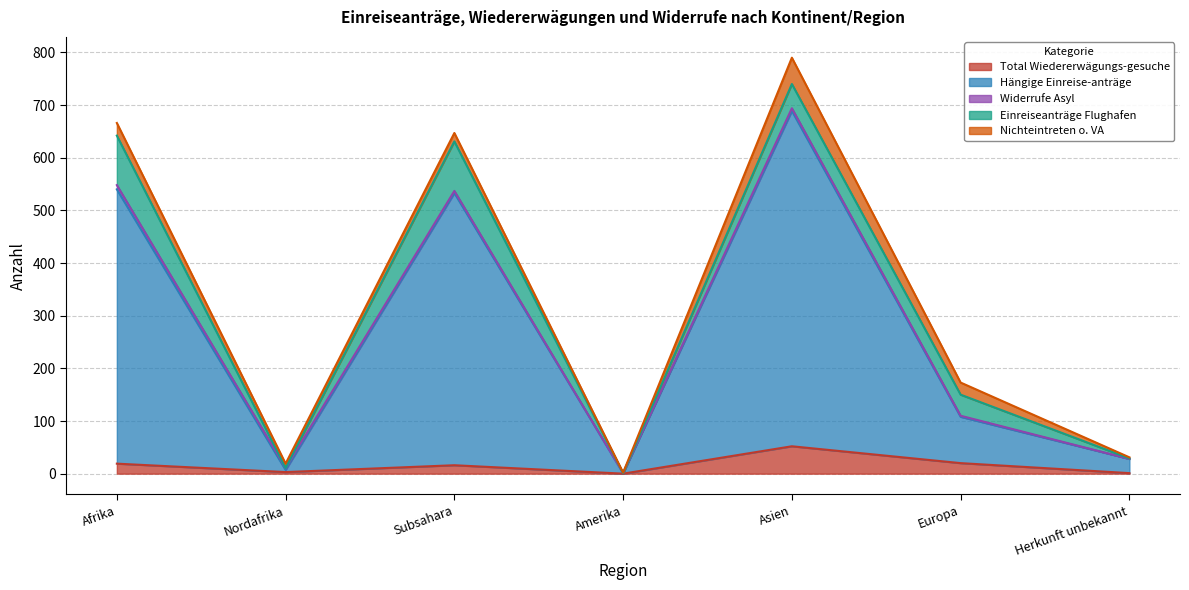

What position from the right is Afrika?

7